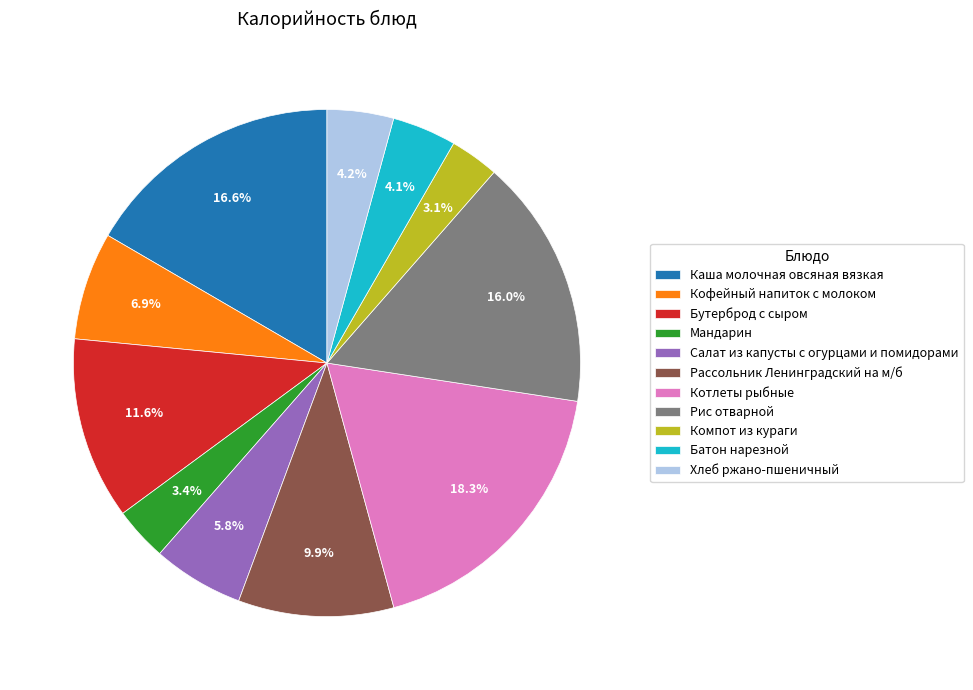

Which category has the biggest portion of the pie?

Котлеты рыбные